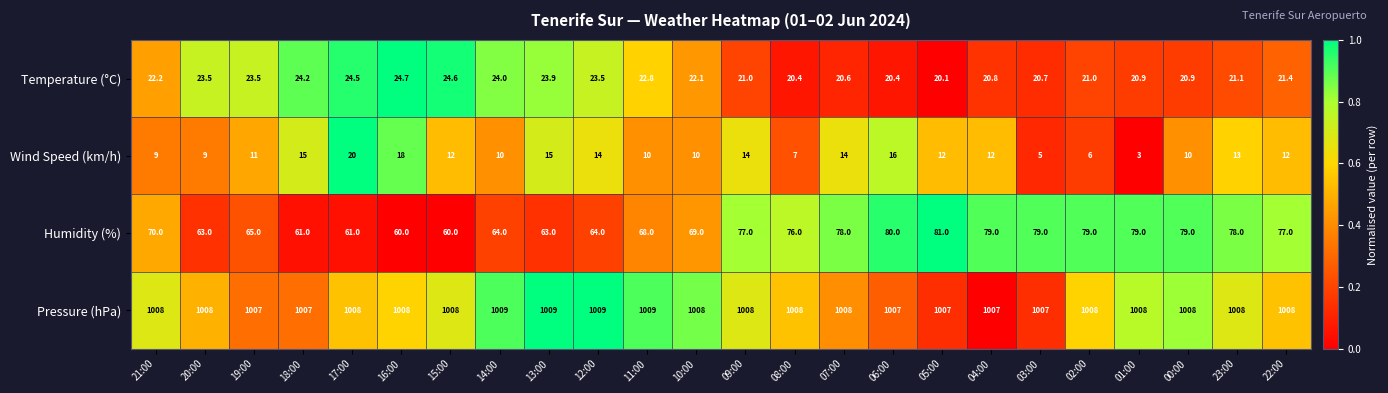

Rank the series at 08:00 from highest to lowest value.

Pressure (hPa), Humidity (%), Temperature (°C), Wind Speed (km/h)